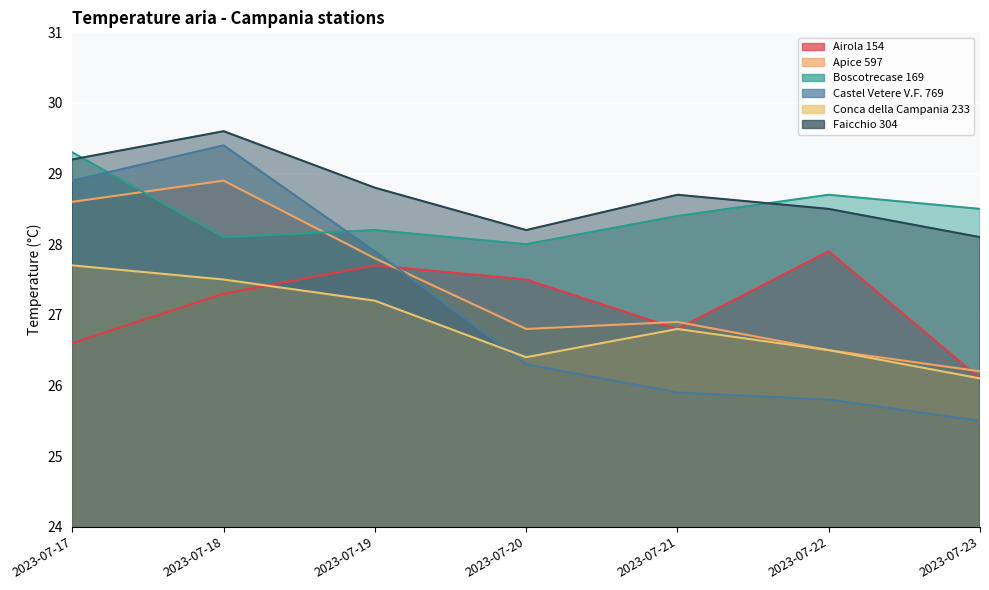

What is the difference between the maximum and second lowest values in the Airola 154 series?

1.3